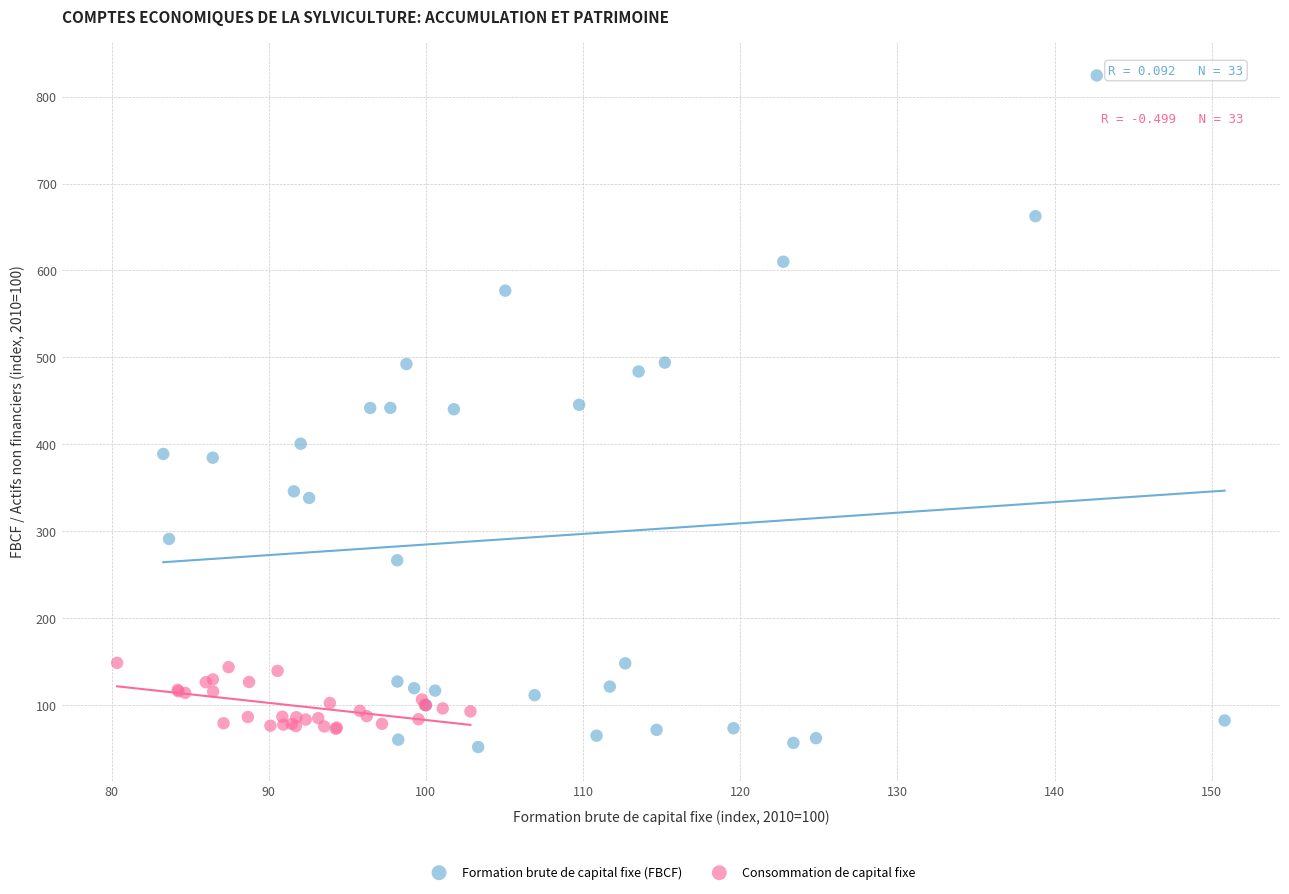

Which series has the largest Y range (max minus min)?

Formation brute de capital fixe (FBCF)